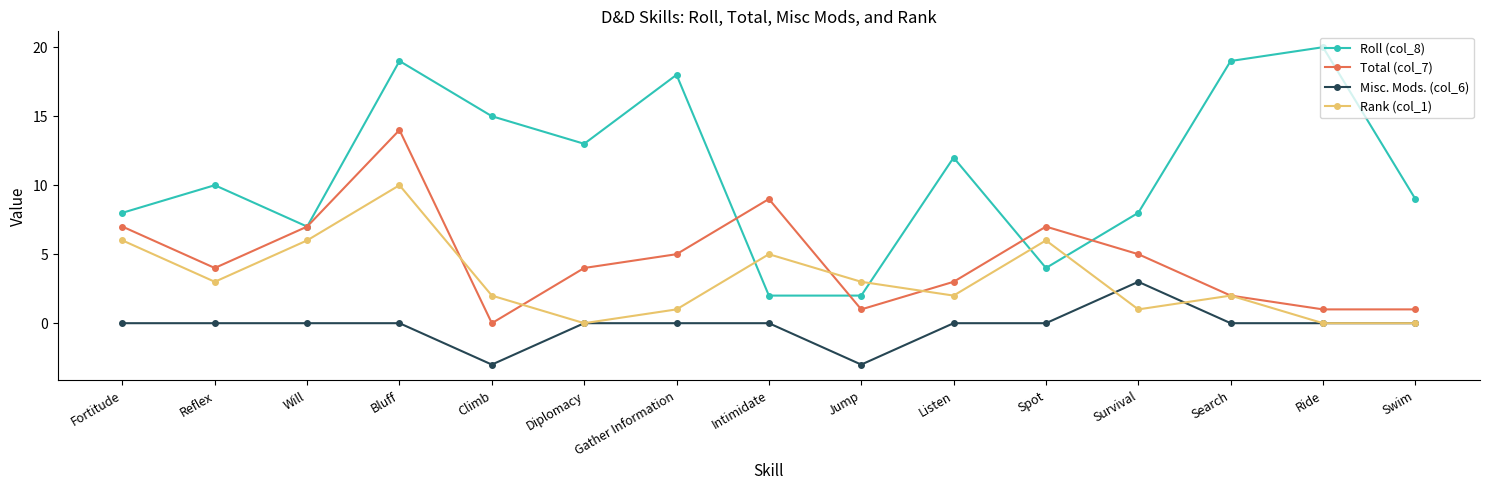

Which series has the largest total across all categories?

Roll (col_8)